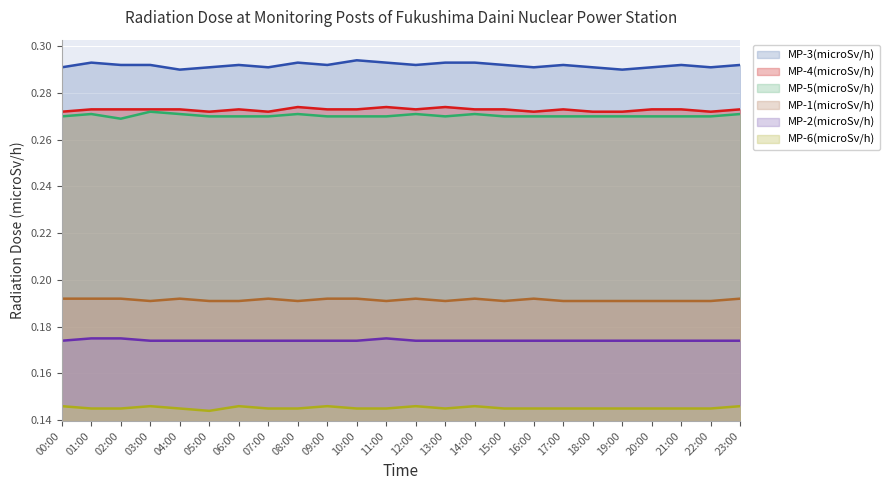

Reading left to right, transcribe all the data shown in this chart.

MP-3(microSv/h): 00:00=0.3	01:00=0.3	02:00=0.3	03:00=0.3	04:00=0.3	05:00=0.3	06:00=0.3	07:00=0.3	08:00=0.3	09:00=0.3	10:00=0.3	11:00=0.3	12:00=0.3	13:00=0.3	14:00=0.3	15:00=0.3	16:00=0.3	17:00=0.3	18:00=0.3	19:00=0.3	20:00=0.3	21:00=0.3	22:00=0.3	23:00=0.3
MP-4(microSv/h): 00:00=0.3	01:00=0.3	02:00=0.3	03:00=0.3	04:00=0.3	05:00=0.3	06:00=0.3	07:00=0.3	08:00=0.3	09:00=0.3	10:00=0.3	11:00=0.3	12:00=0.3	13:00=0.3	14:00=0.3	15:00=0.3	16:00=0.3	17:00=0.3	18:00=0.3	19:00=0.3	20:00=0.3	21:00=0.3	22:00=0.3	23:00=0.3
MP-5(microSv/h): 00:00=0.3	01:00=0.3	02:00=0.3	03:00=0.3	04:00=0.3	05:00=0.3	06:00=0.3	07:00=0.3	08:00=0.3	09:00=0.3	10:00=0.3	11:00=0.3	12:00=0.3	13:00=0.3	14:00=0.3	15:00=0.3	16:00=0.3	17:00=0.3	18:00=0.3	19:00=0.3	20:00=0.3	21:00=0.3	22:00=0.3	23:00=0.3
MP-1(microSv/h): 00:00=0.2	01:00=0.2	02:00=0.2	03:00=0.2	04:00=0.2	05:00=0.2	06:00=0.2	07:00=0.2	08:00=0.2	09:00=0.2	10:00=0.2	11:00=0.2	12:00=0.2	13:00=0.2	14:00=0.2	15:00=0.2	16:00=0.2	17:00=0.2	18:00=0.2	19:00=0.2	20:00=0.2	21:00=0.2	22:00=0.2	23:00=0.2
MP-2(microSv/h): 00:00=0.2	01:00=0.2	02:00=0.2	03:00=0.2	04:00=0.2	05:00=0.2	06:00=0.2	07:00=0.2	08:00=0.2	09:00=0.2	10:00=0.2	11:00=0.2	12:00=0.2	13:00=0.2	14:00=0.2	15:00=0.2	16:00=0.2	17:00=0.2	18:00=0.2	19:00=0.2	20:00=0.2	21:00=0.2	22:00=0.2	23:00=0.2
MP-6(microSv/h): 00:00=0.1	01:00=0.1	02:00=0.1	03:00=0.1	04:00=0.1	05:00=0.1	06:00=0.1	07:00=0.1	08:00=0.1	09:00=0.1	10:00=0.1	11:00=0.1	12:00=0.1	13:00=0.1	14:00=0.1	15:00=0.1	16:00=0.1	17:00=0.1	18:00=0.1	19:00=0.1	20:00=0.1	21:00=0.1	22:00=0.1	23:00=0.1